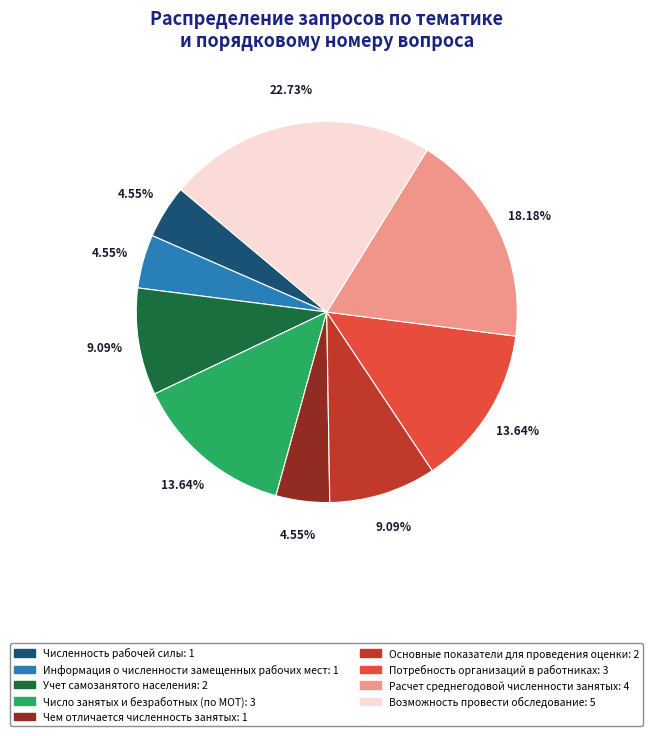

To the nearest percent, what is the difference between the Чем отличается численность занятых and Число занятых и безработных (по МОТ) slice percentages?

9%